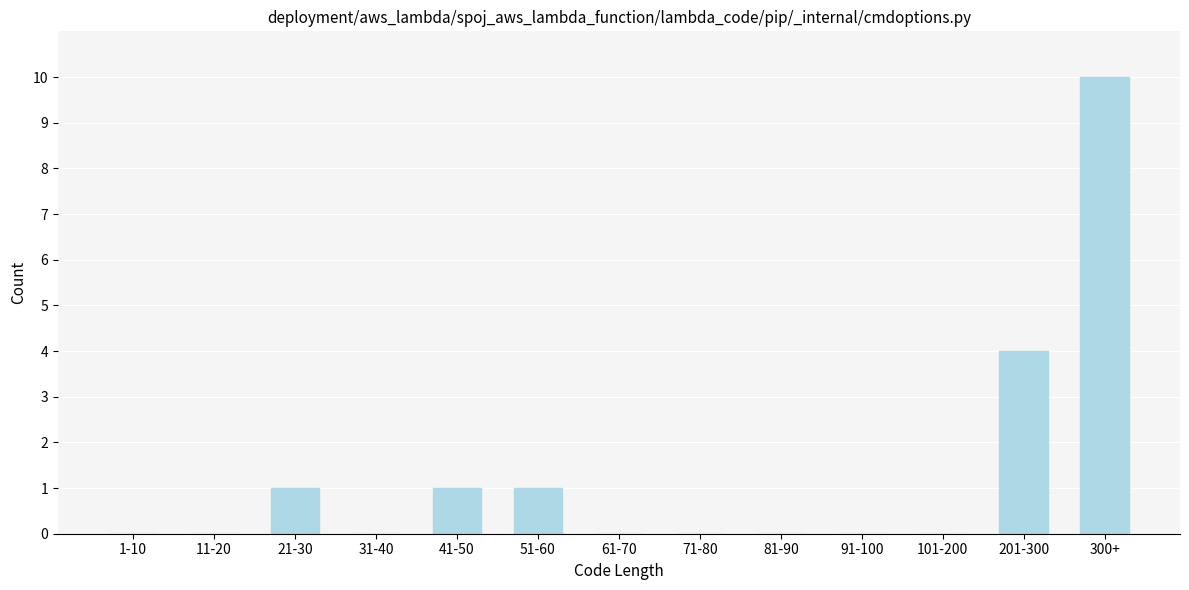

Reading left to right, extract all data points from this chart.

1-10=0	11-20=0	21-30=1	31-40=0	41-50=1	51-60=1	61-70=0	71-80=0	81-90=0	91-100=0	101-200=0	201-300=4	300+=10